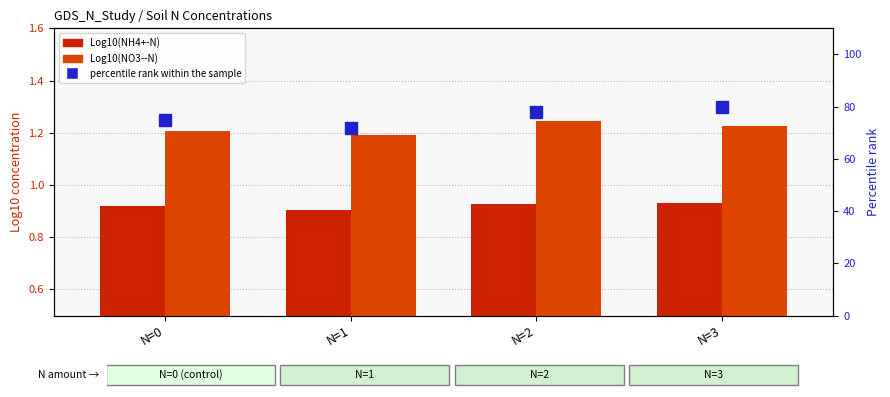

What is the total value across all series at N=2?

80.2